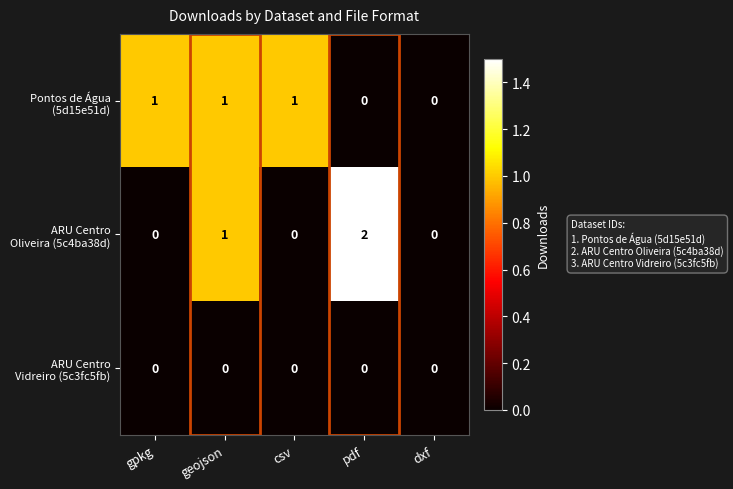

At which category does the chart reach its peak across all series?

pdf